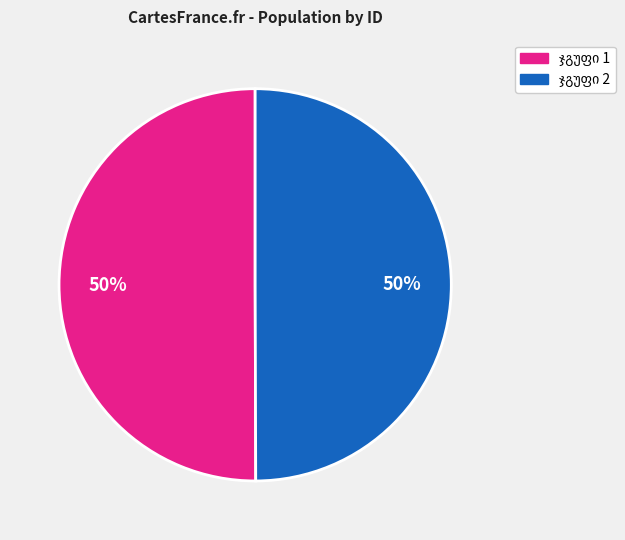

To the nearest percent, what is the average slice percentage?

50%